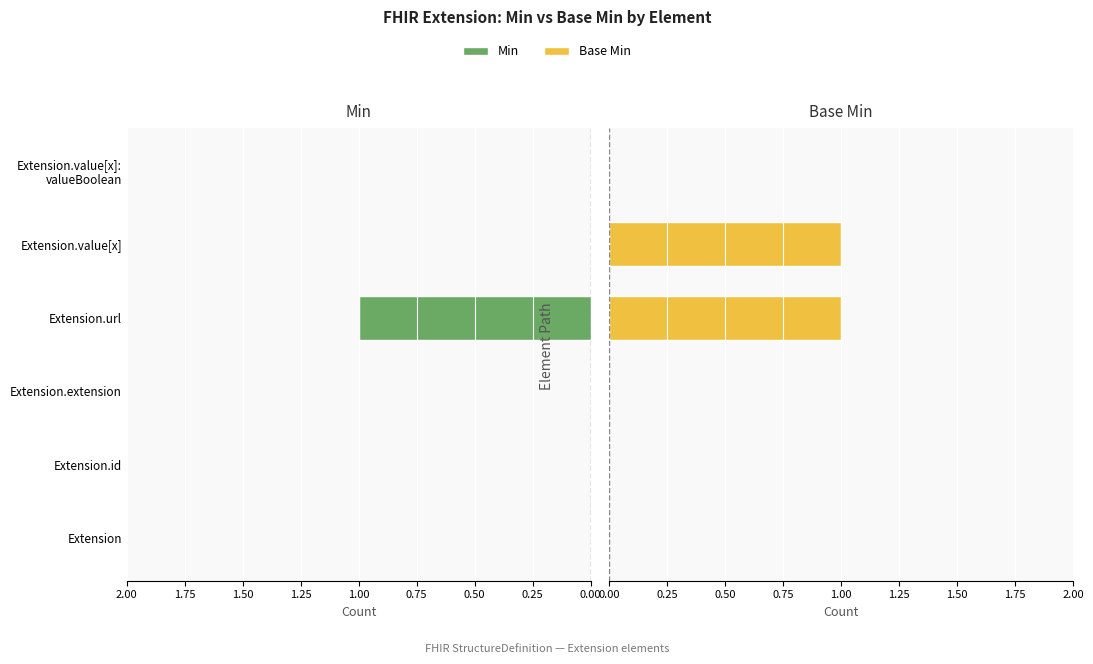

What are all the series names shown in the legend?

Min, Base Min